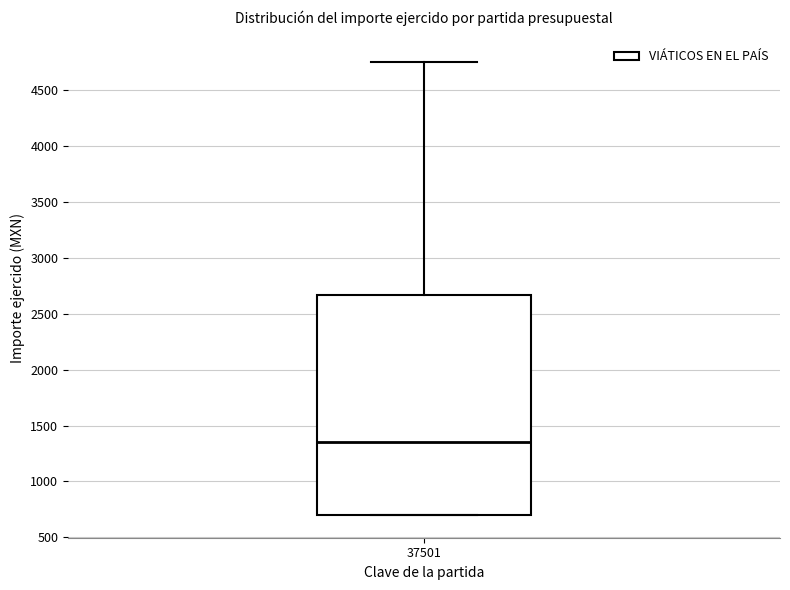

Read this box plot against the y-axis: the position of the median line, the range covered by the box, and the ends of both whiskers. The values are not printed on the chart, so give them approximately, as read against the axis.

median 1350, box 700 to 2650, whiskers 700 to 4750